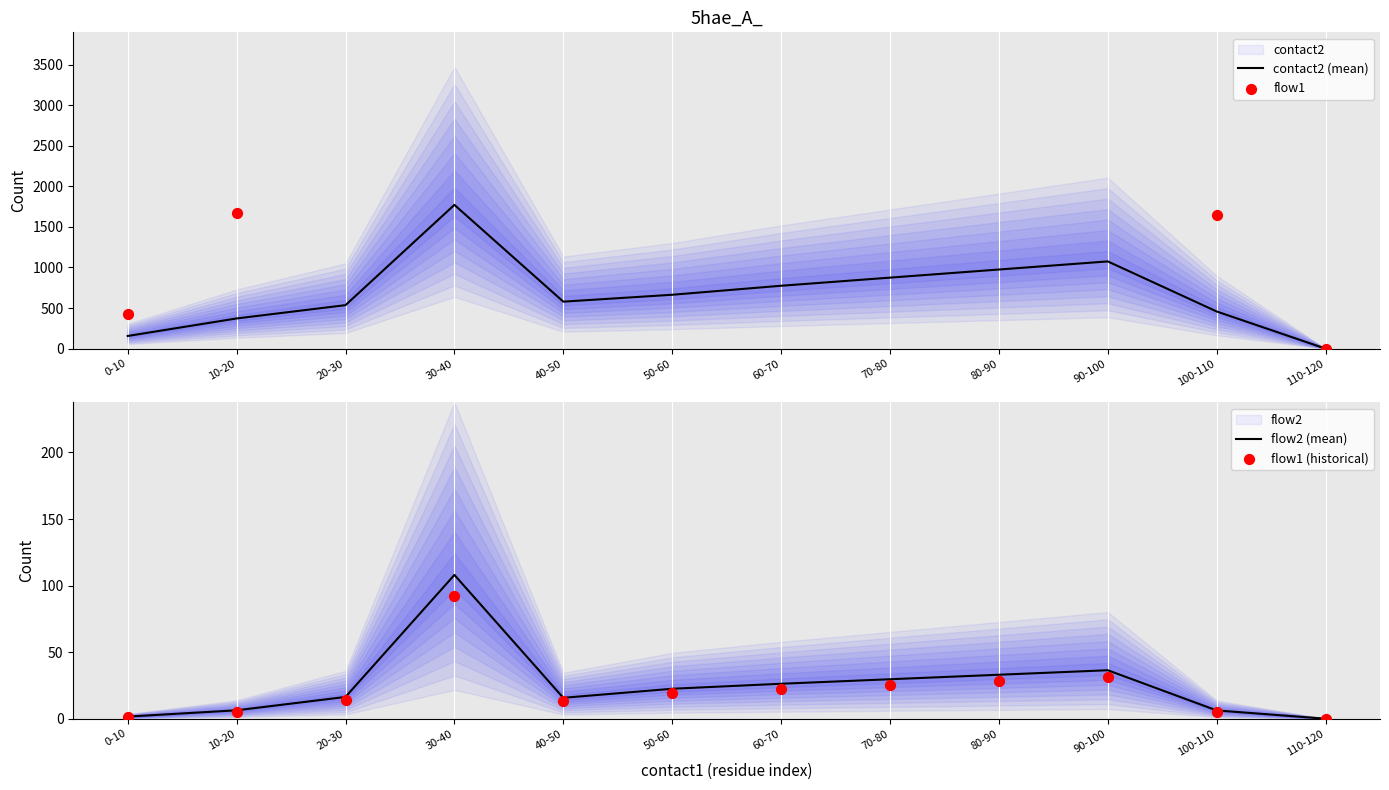

At which category is the sum across all series the highest?

30-40